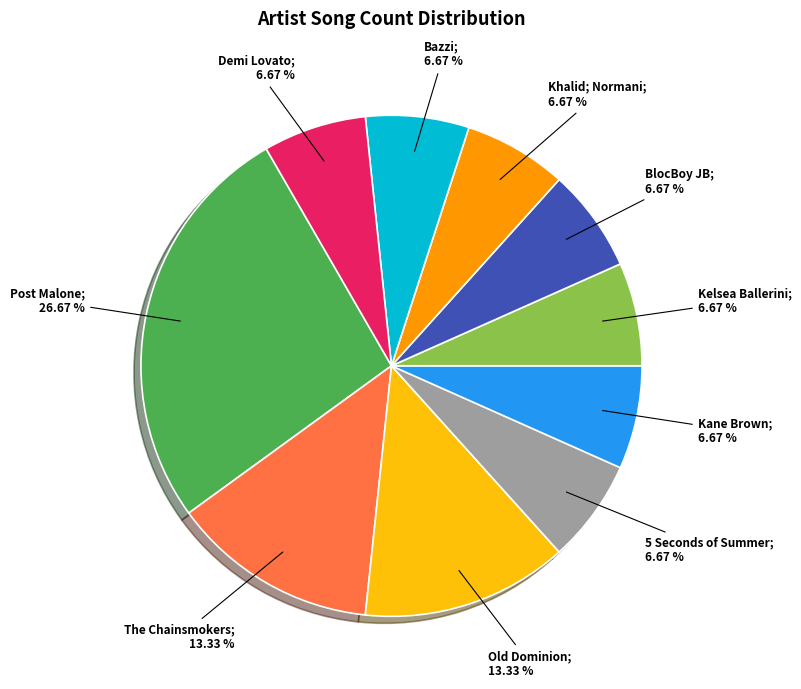

Is there any slice that represents more than half of the pie?

No